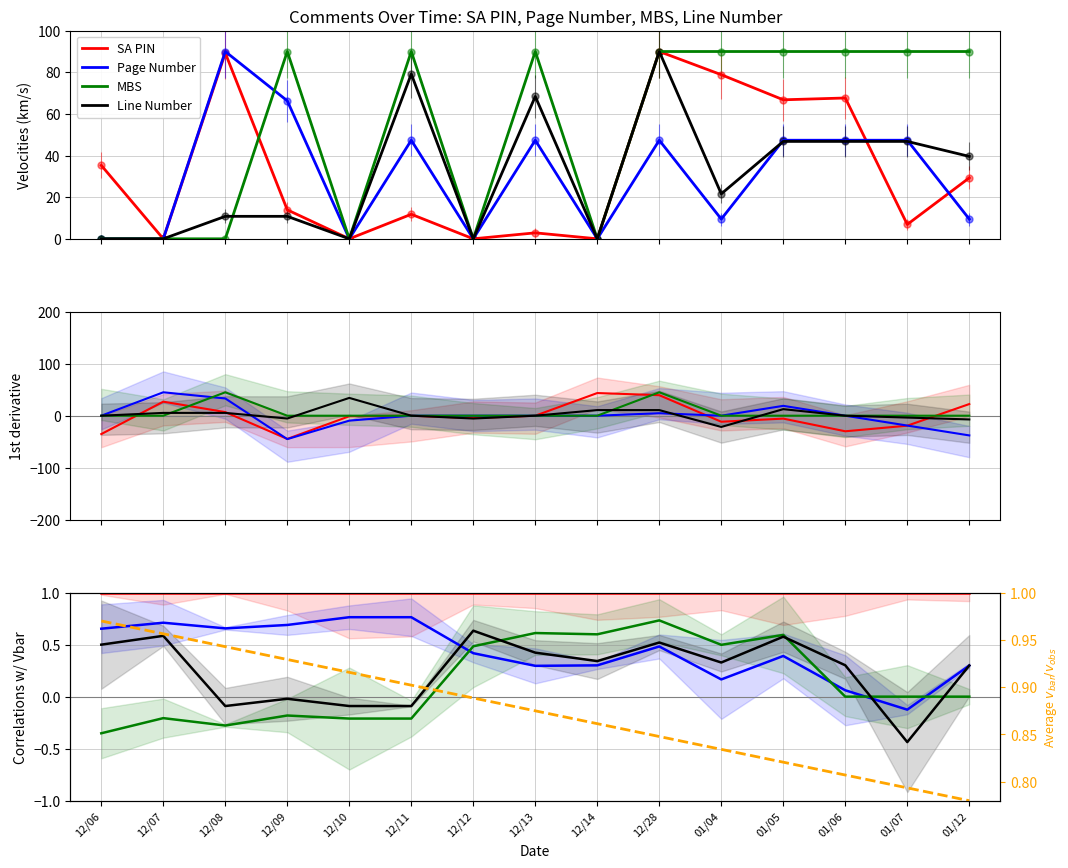

True or false: SA PIN and Page Number cross at least once.

False